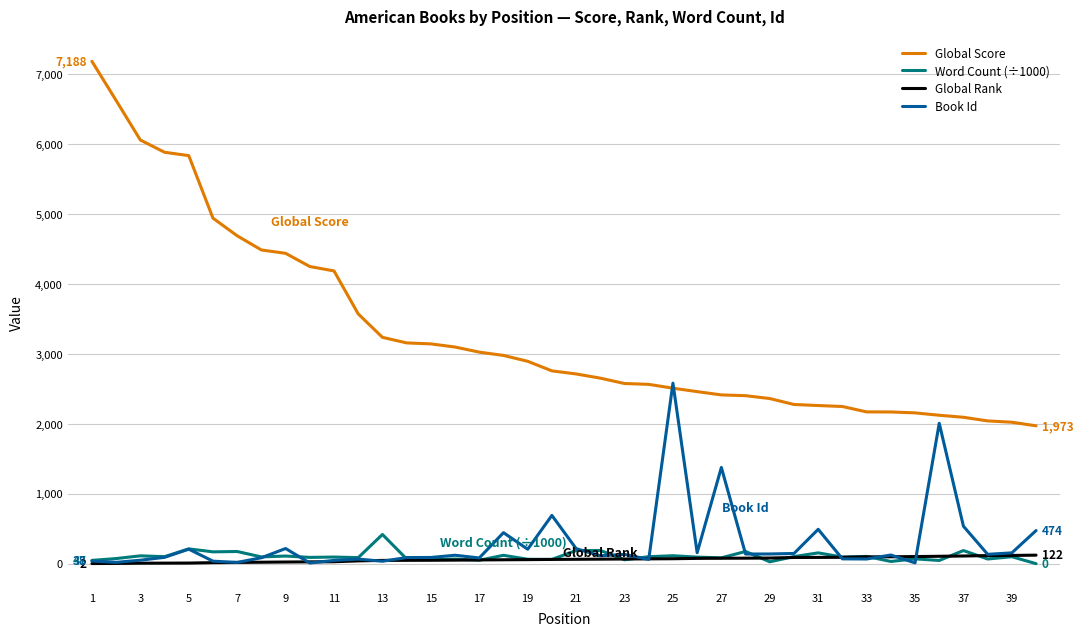

Which series has the widest spread of values?

Global Score